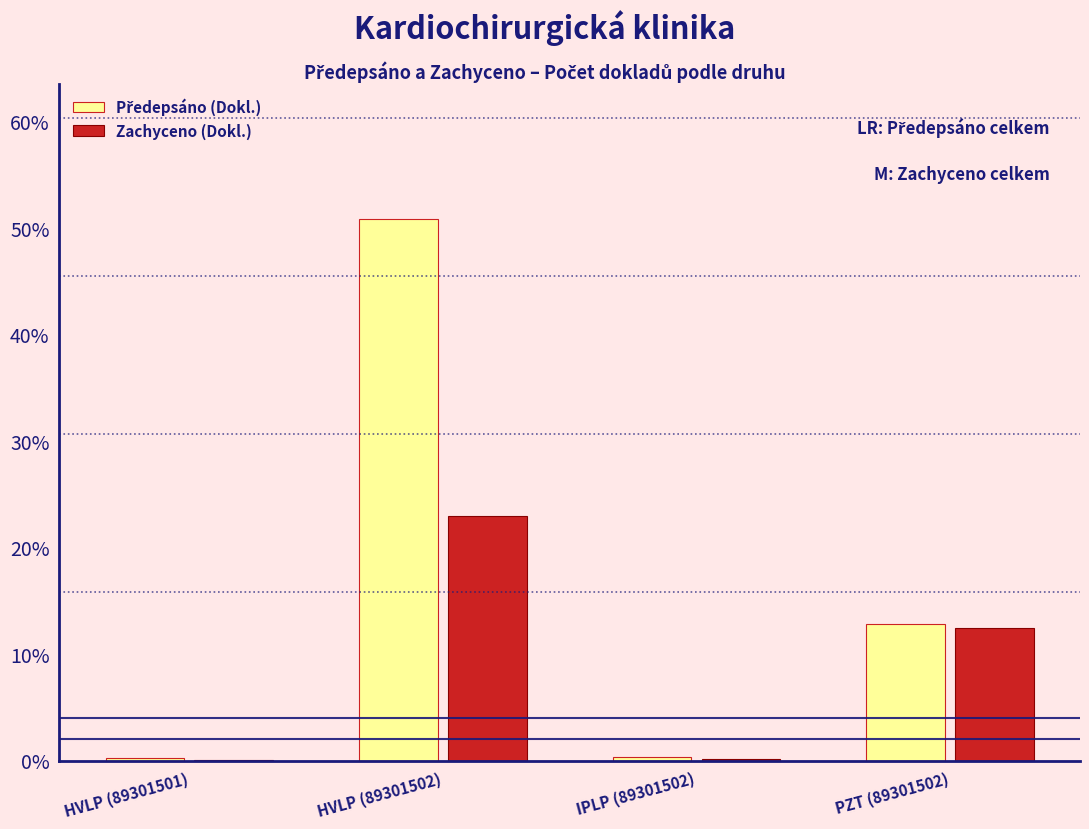

Does the chart contain stacked bars?

No